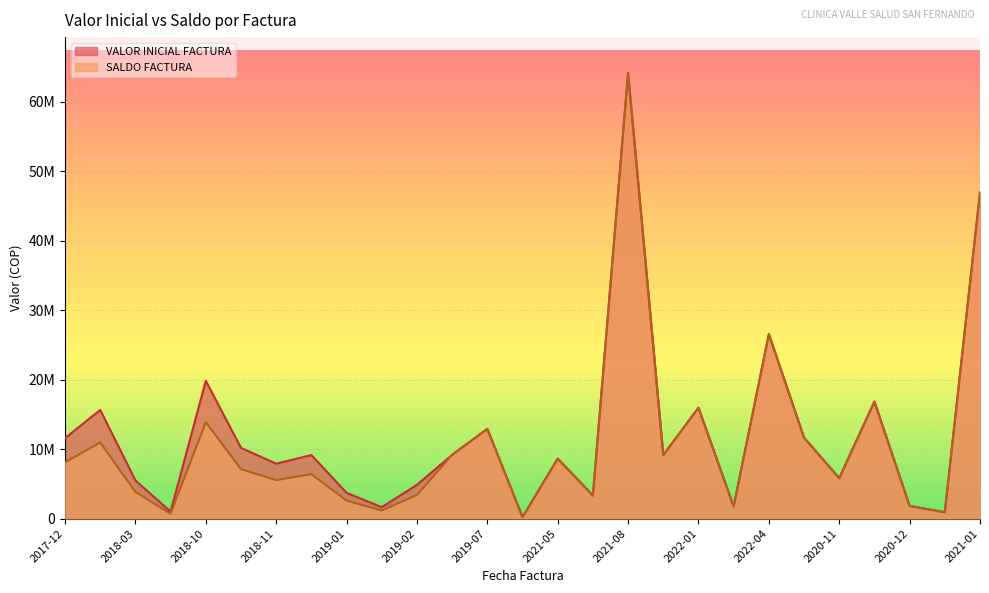

True or false: SALDO FACTURA and VALOR INICIAL FACTURA cross at least once.

False